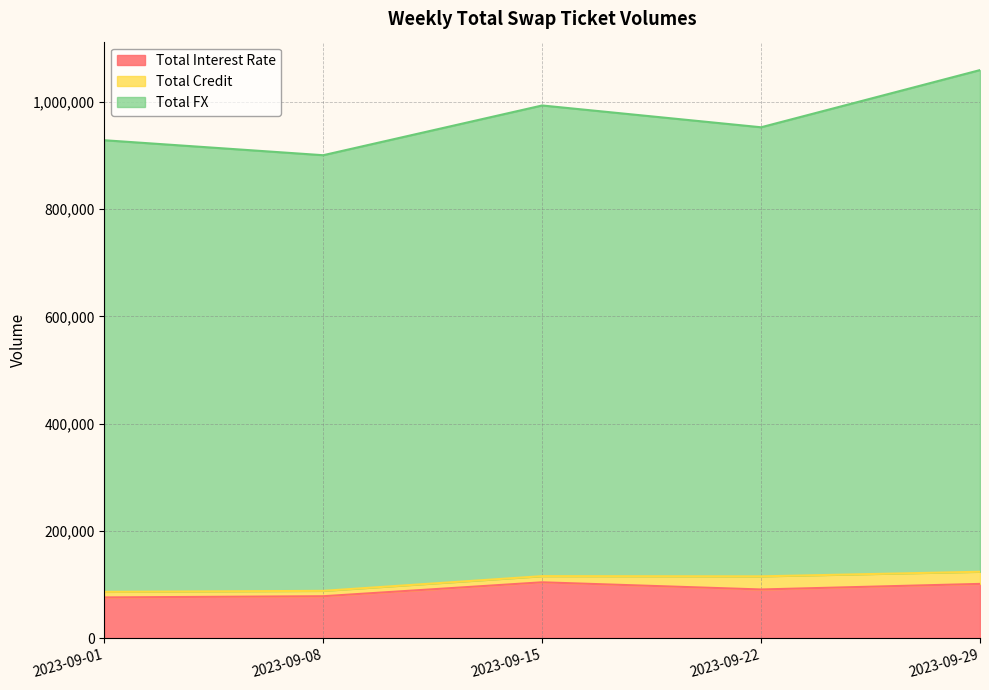

At which category does the chart reach its minimum across all series?

2023-09-01